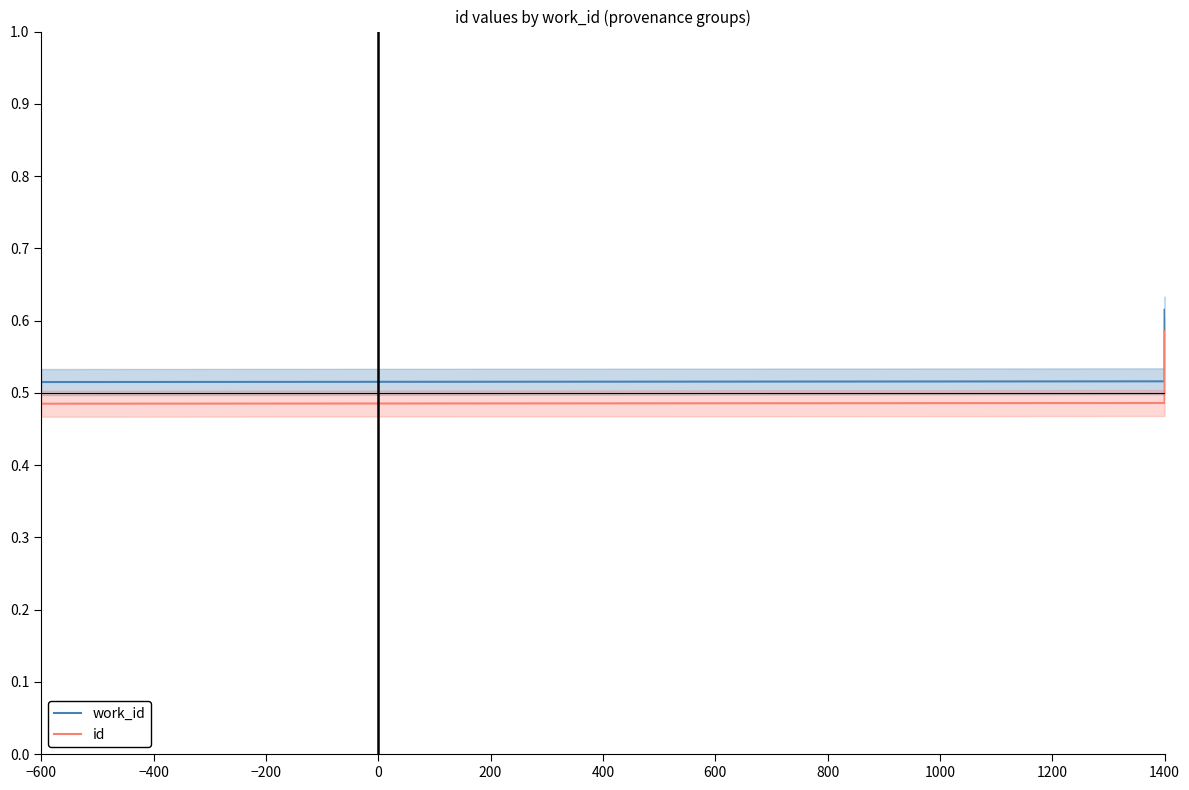

Reading right to left, extract all data points from this chart.

work_id: 0.6	0.5	0.5
id: 0.6	0.5	0.5